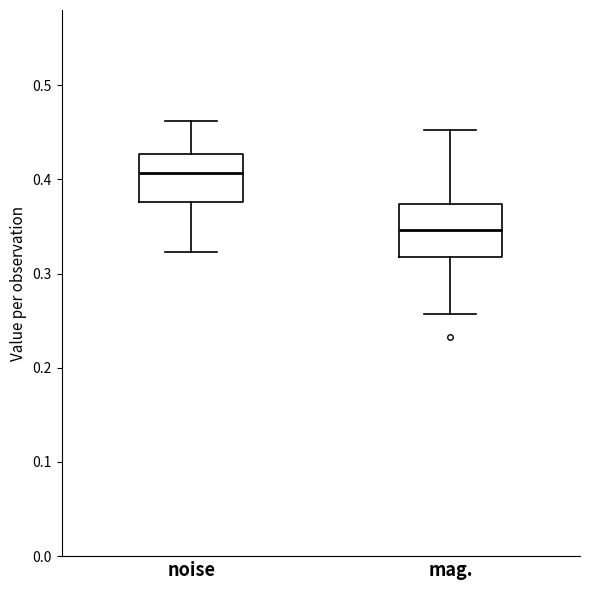

Reading left to right, transcribe this box plot: for each box, give where its median line is, the range the box spans, and where its two whiskers end, as read against the y-axis. The values are not printed on the chart, so give them approximately, as read against the axis.

noise: median 0.41, box 0.38 to 0.43, whiskers 0.32 to 0.46
mag.: median 0.35, box 0.32 to 0.37, whiskers 0.26 to 0.45